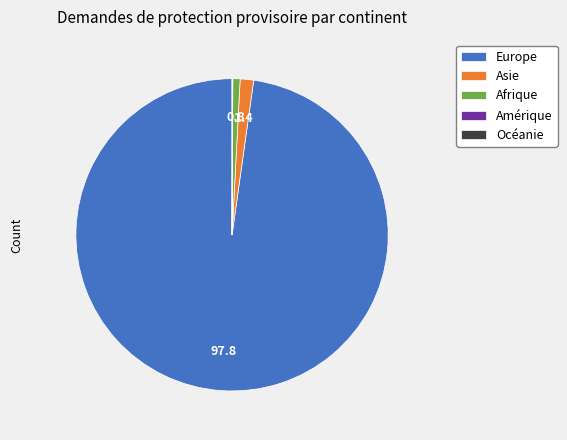

Which category accounts for the majority?

Europe